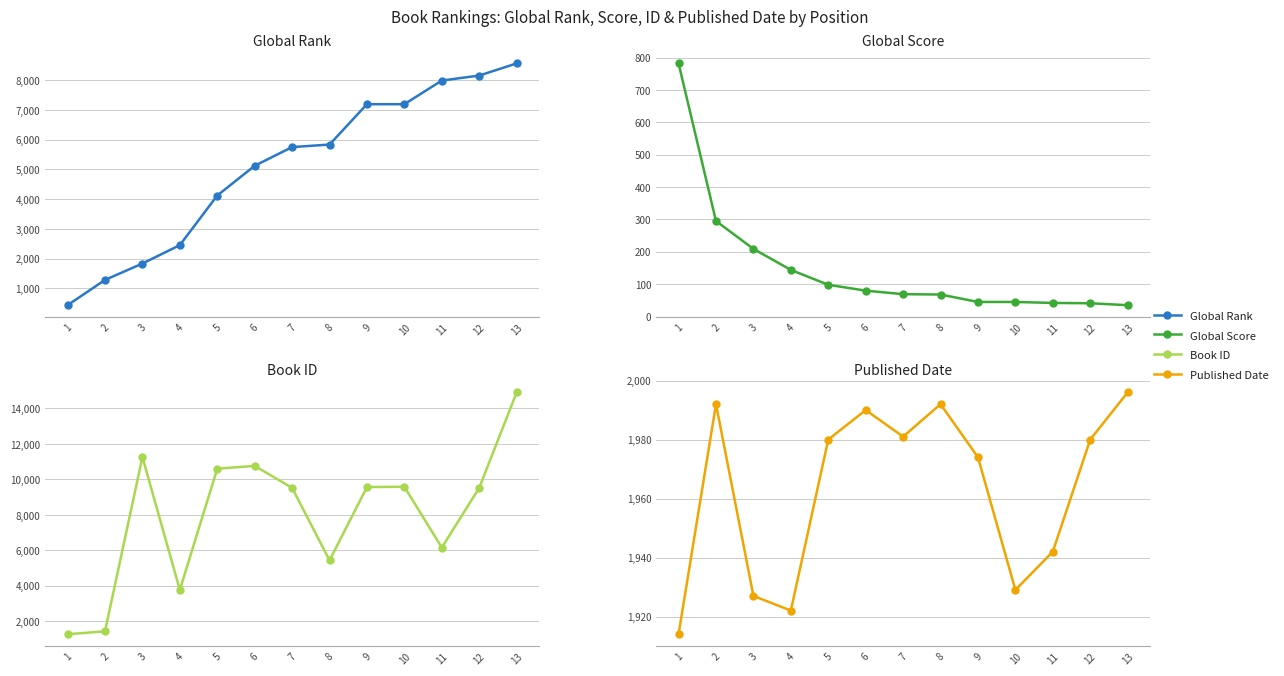

What is the sum of all Global Rank values?

65952